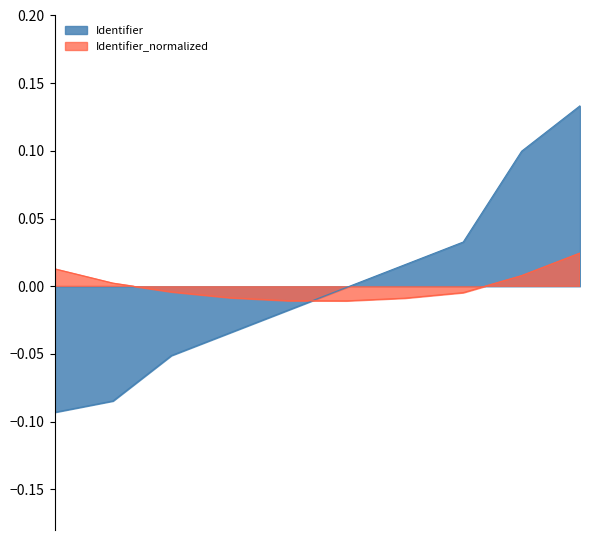

What position from the left is Vooraf?

2